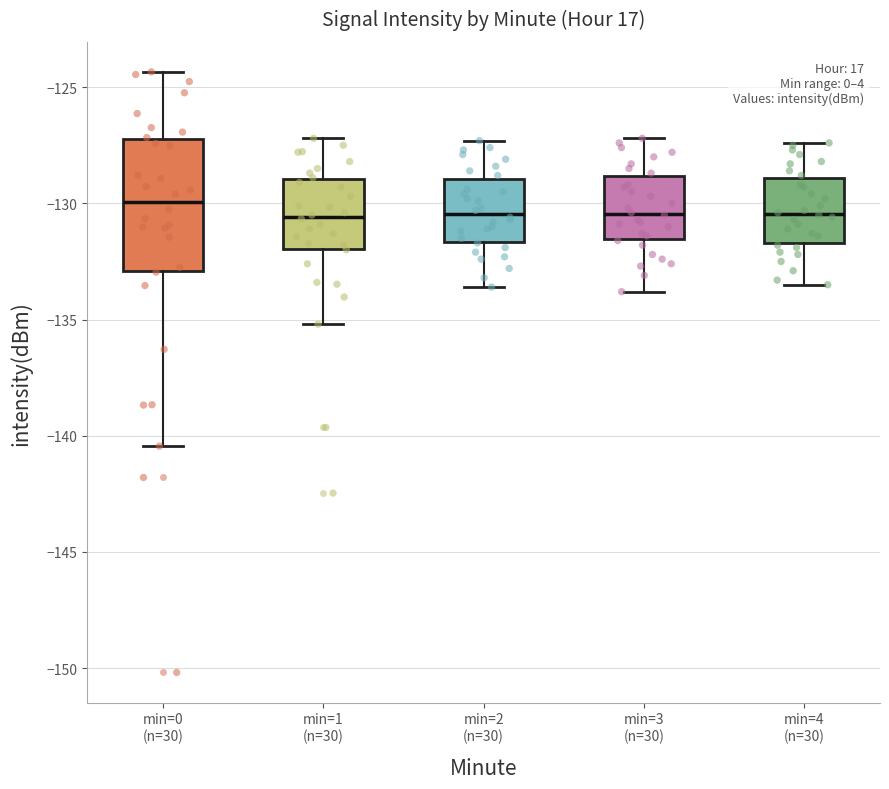

Reading left to right, read every box against the y-axis: the position of its median line, the range the box covers, and the ends of its whiskers. The values are not printed on the chart, so give them approximately, as read against the axis.

min=0 (n=30): median -130.0, box -133.0 to -127.0, whiskers -140.5 to -124.5
min=1 (n=30): median -130.5, box -132.0 to -129.0, whiskers -135.0 to -127.0
min=2 (n=30): median -130.5, box -131.5 to -129.0, whiskers -133.5 to -127.5
min=3 (n=30): median -130.5, box -131.5 to -129.0, whiskers -134.0 to -127.0
min=4 (n=30): median -130.5, box -131.5 to -129.0, whiskers -133.5 to -127.5